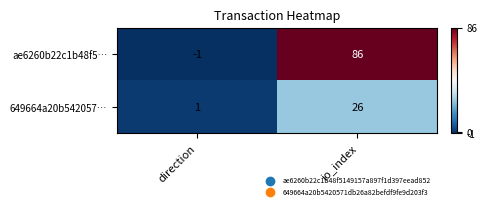

How many values in ae6260b22c1b48f5… are above zero?

1